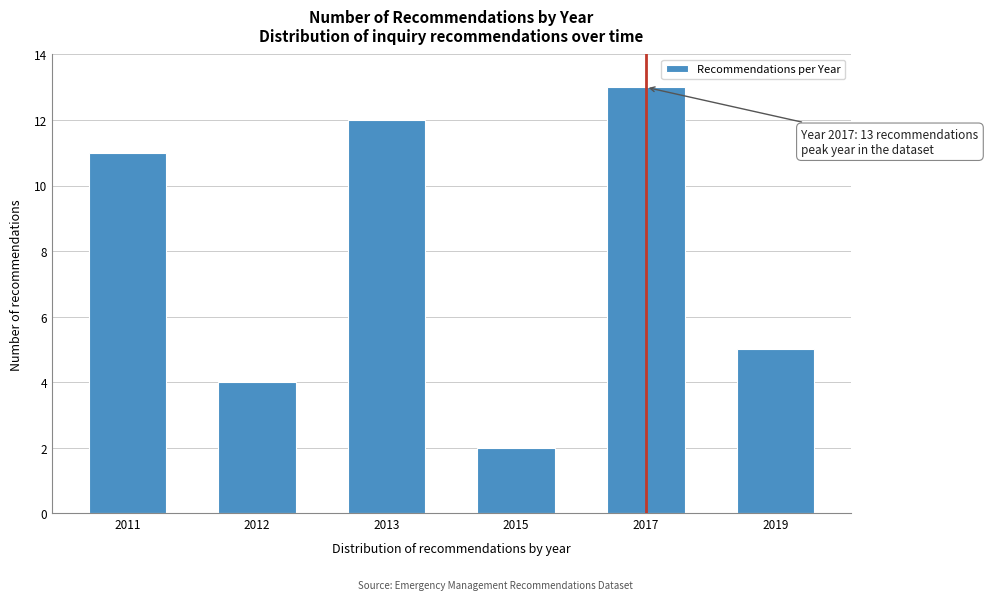

Reading left to right, extract all data points from this chart.

11	4	12	2	13	5